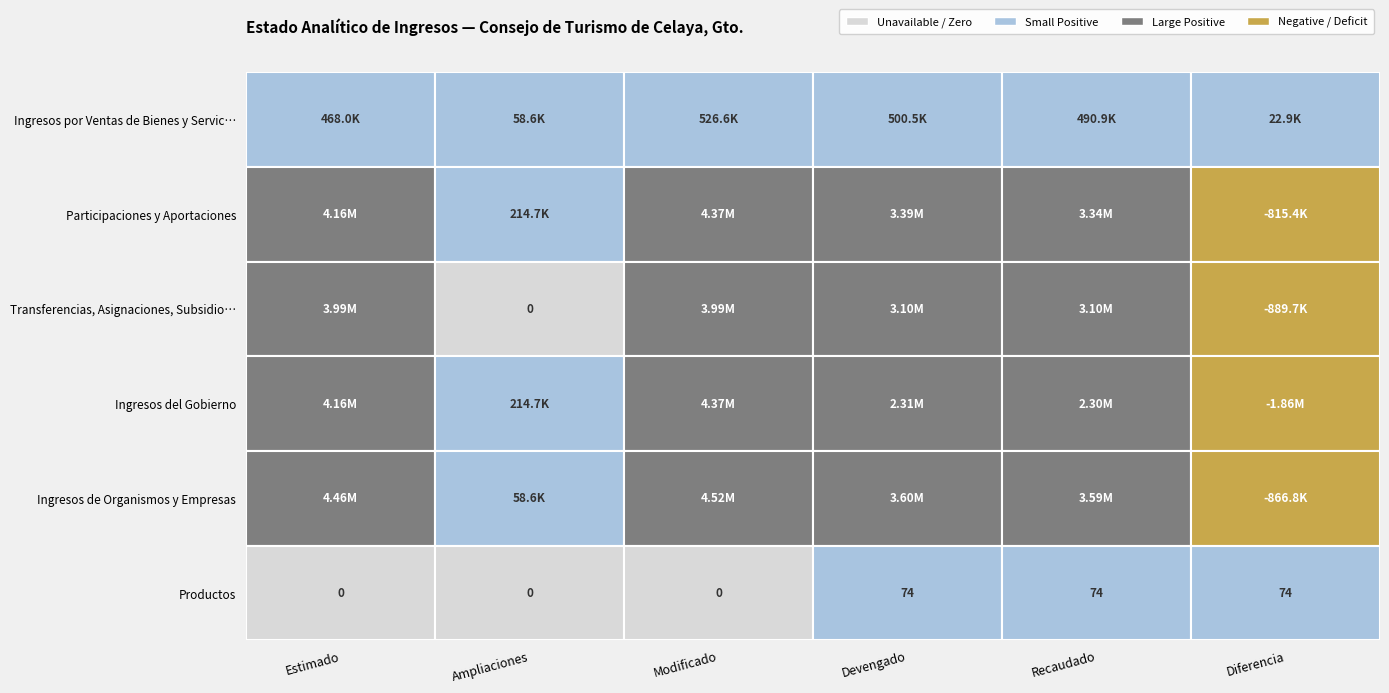

What is the difference between the highest and lowest values at 2?

4517420.2